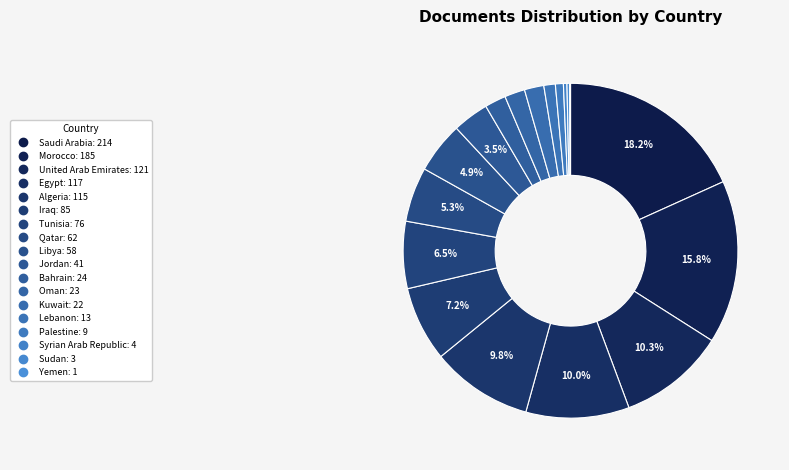

Count the number of slices in the pie.

18